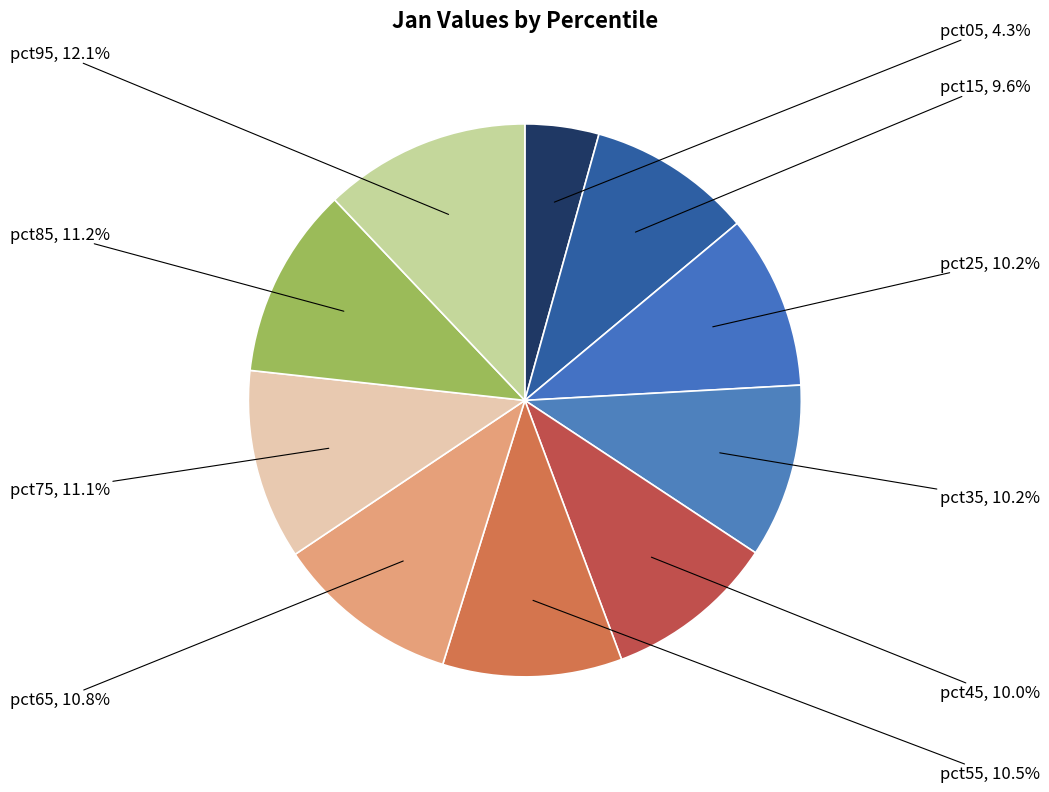

Is there a majority slice in this chart?

No